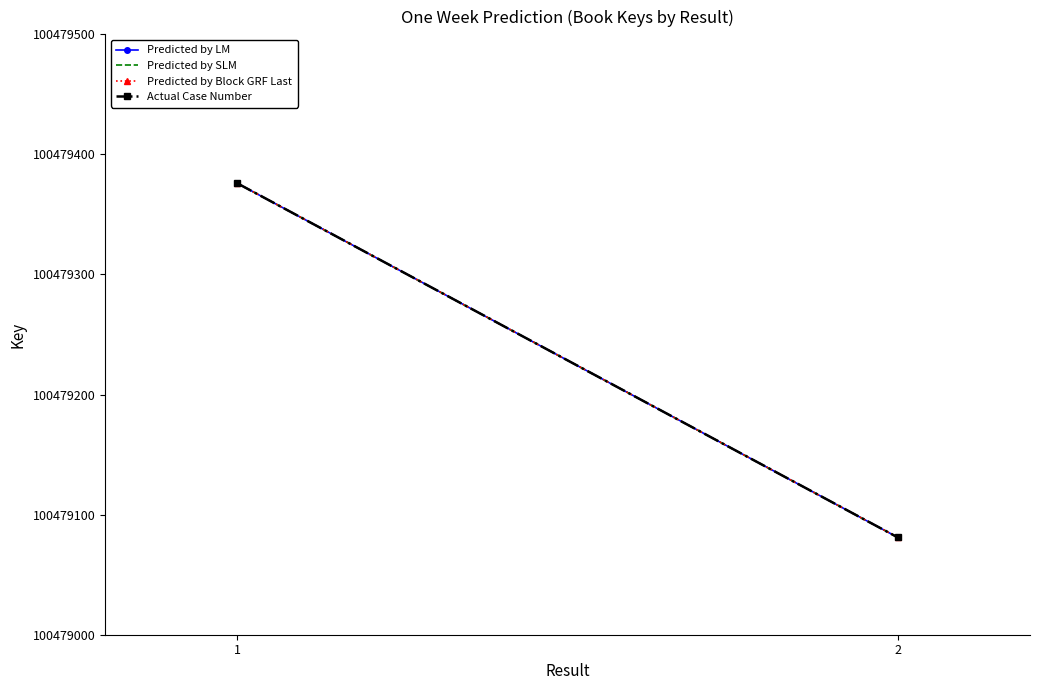

The Predicted by LM series shows 131895084 at 2. True or false?

False